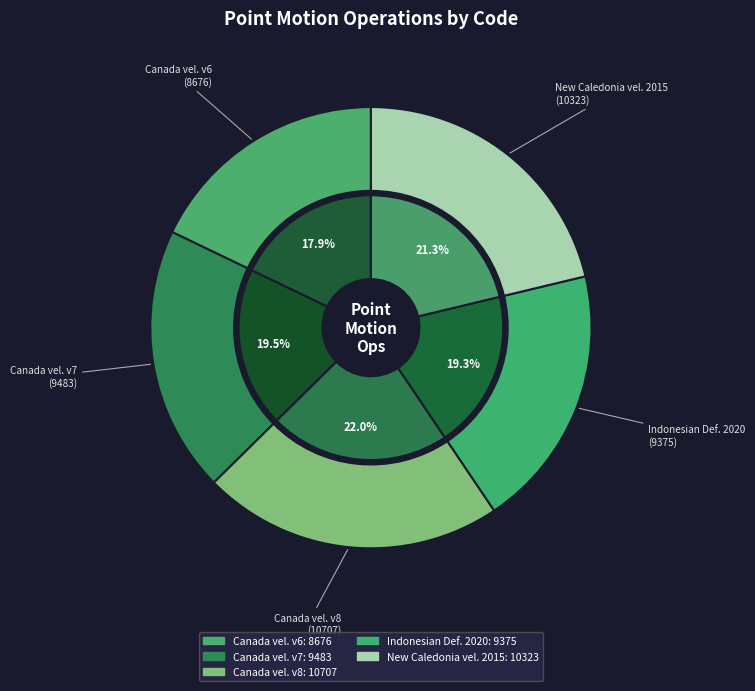

Count the number of slices in the pie.

5